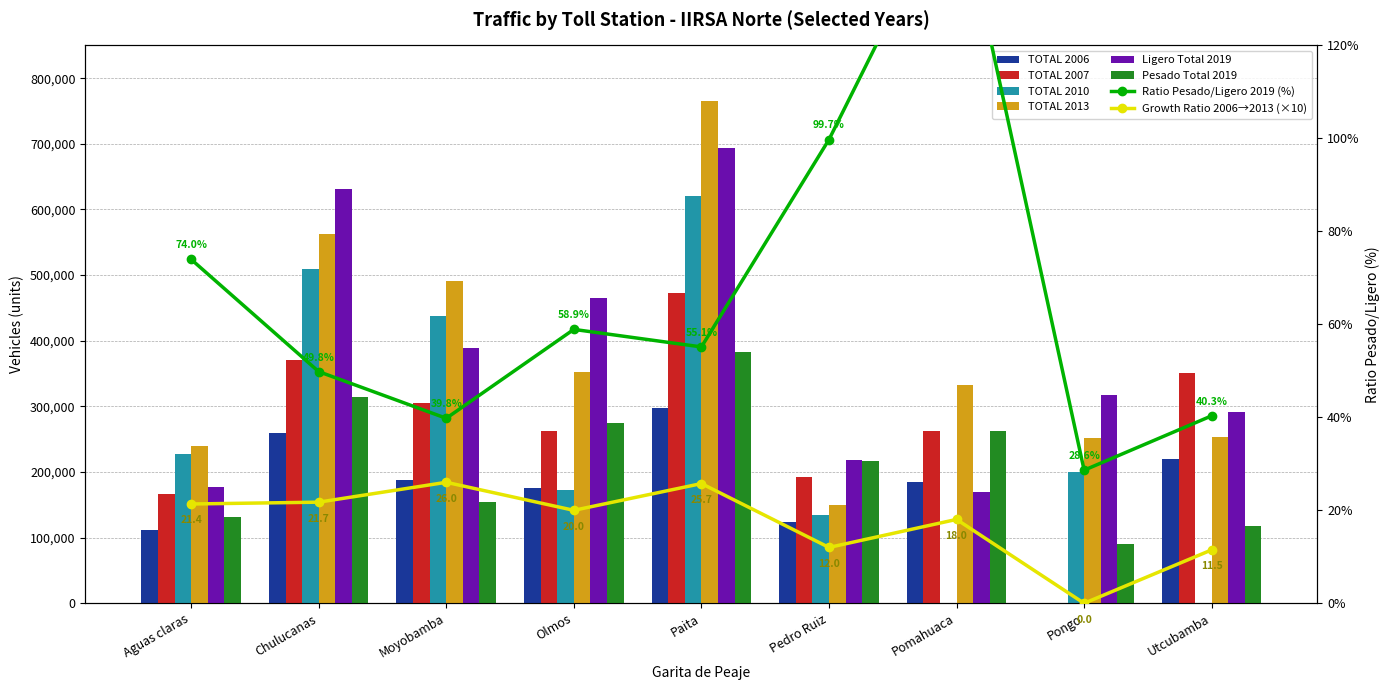

What is the difference between the second highest and minimum values in the TOTAL 2013 series?

413441